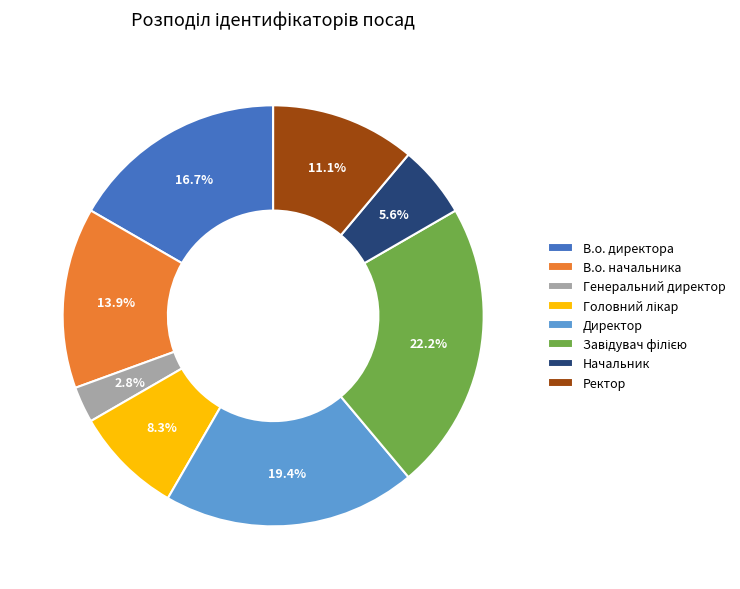

What is the ratio of the value at В.о. директора to the value at Директор?

0.9